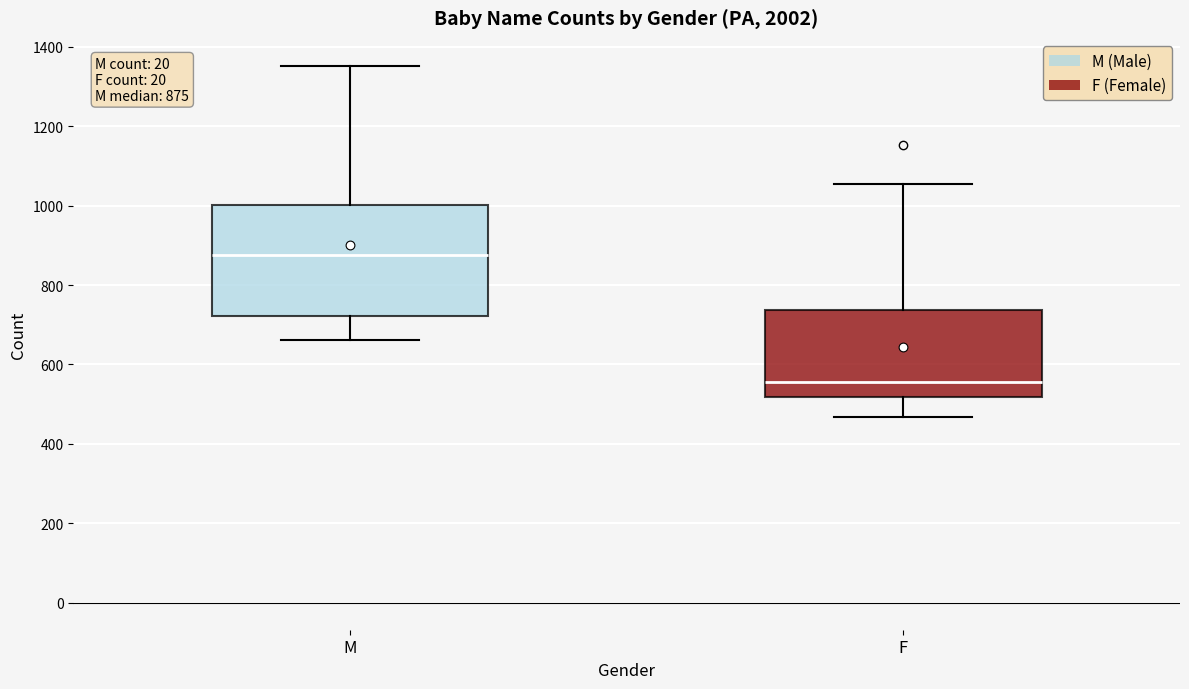

Which box has the highest median line?

M